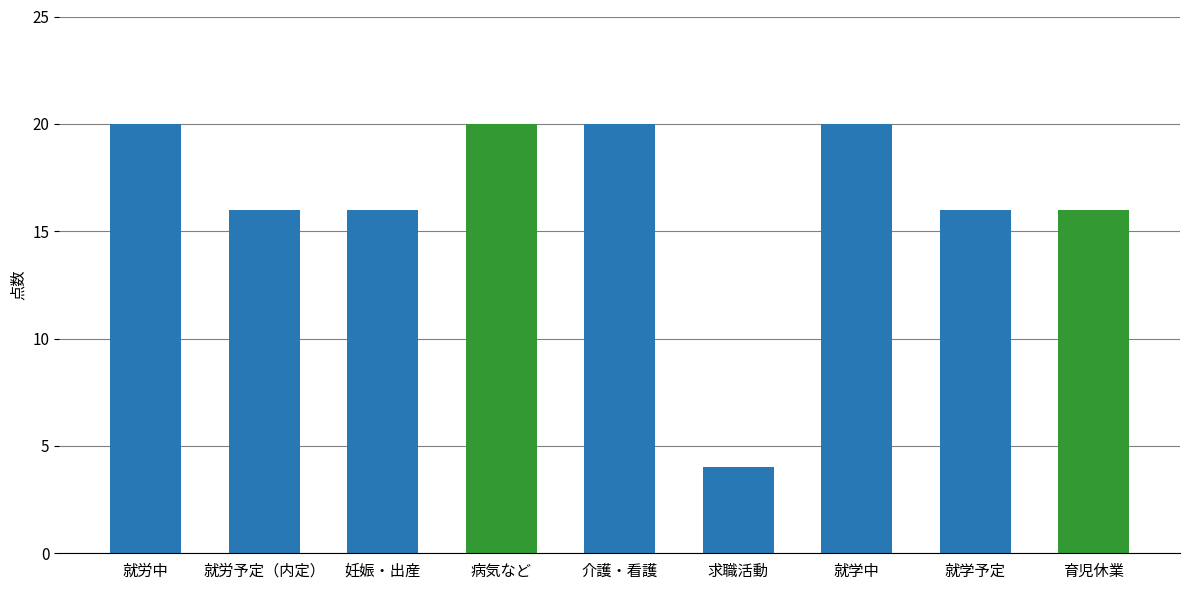

What is the smallest value displayed?

4